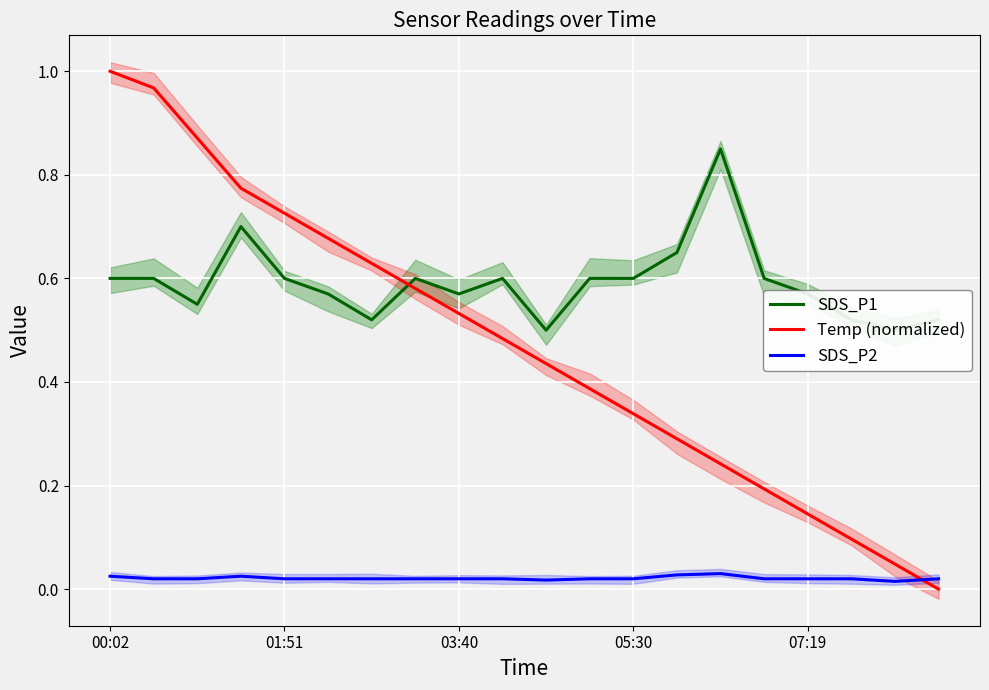

Which label corresponds to the largest value in the chart?

00:02